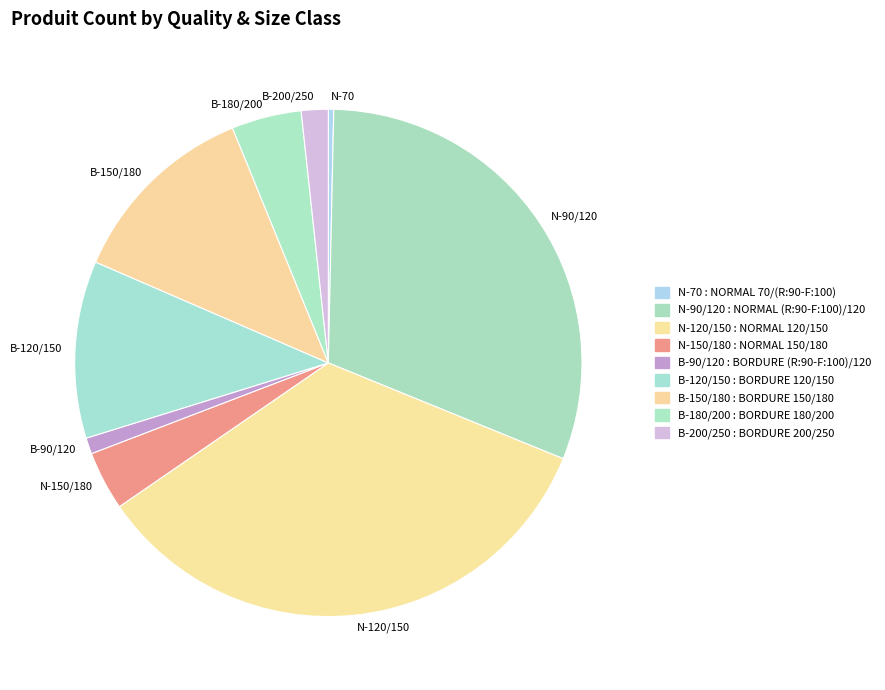

Is there any slice that represents more than half of the pie?

No